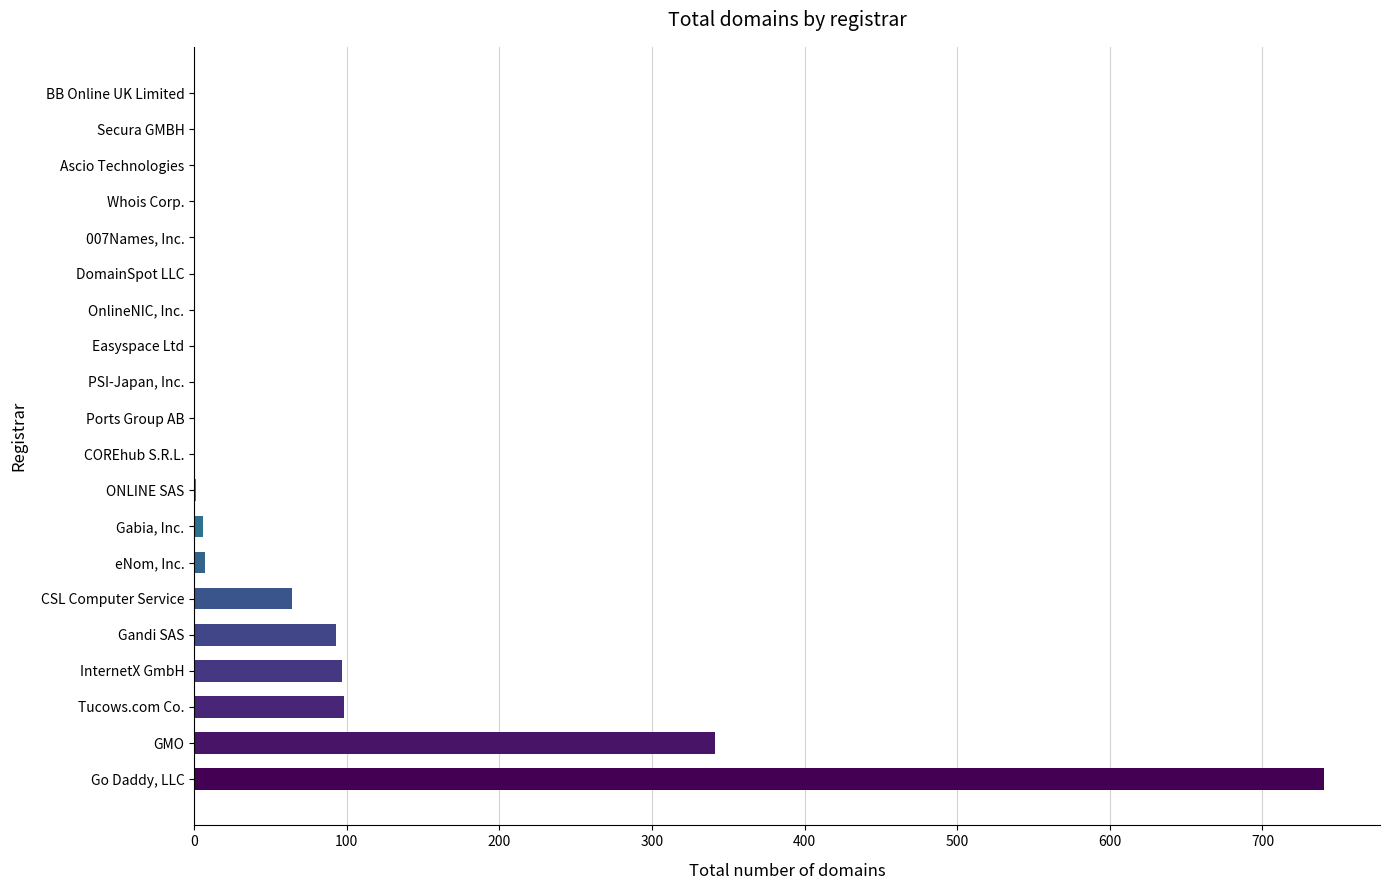

Count the number of data series in this chart.

1